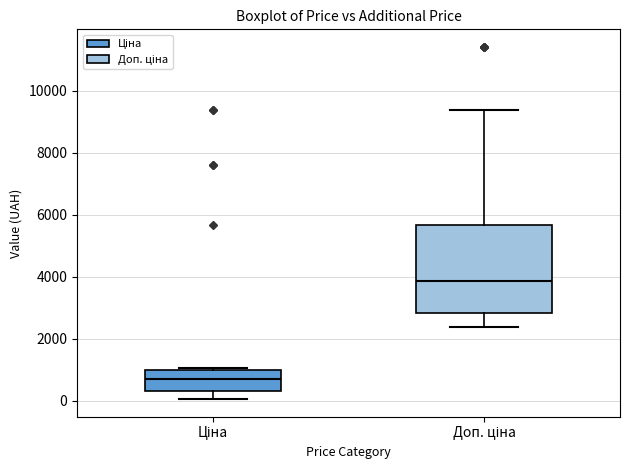

Where does the lower whisker of the box for Доп. ціна end on the y-axis? The values are not printed on the chart, so give them approximately, as read against the axis.

2400